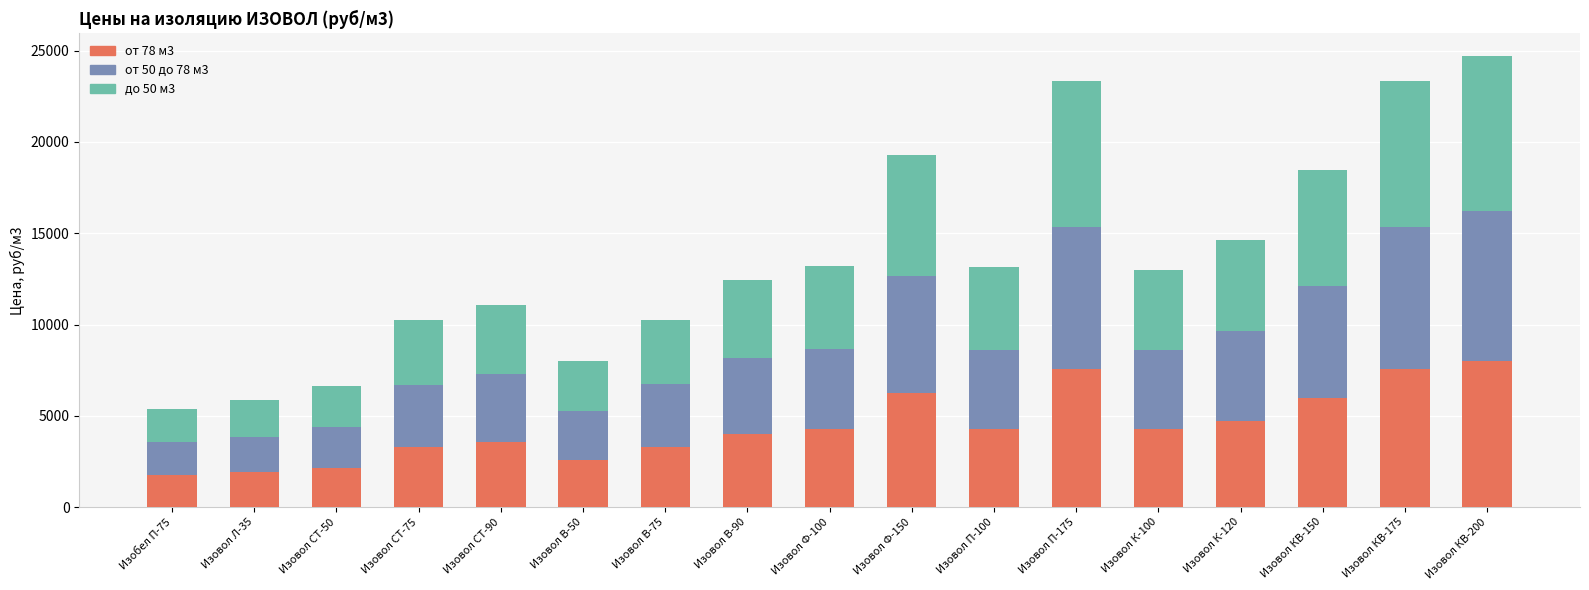

What is the value of the от 78 м3 bar at the 15th from the left?

5970